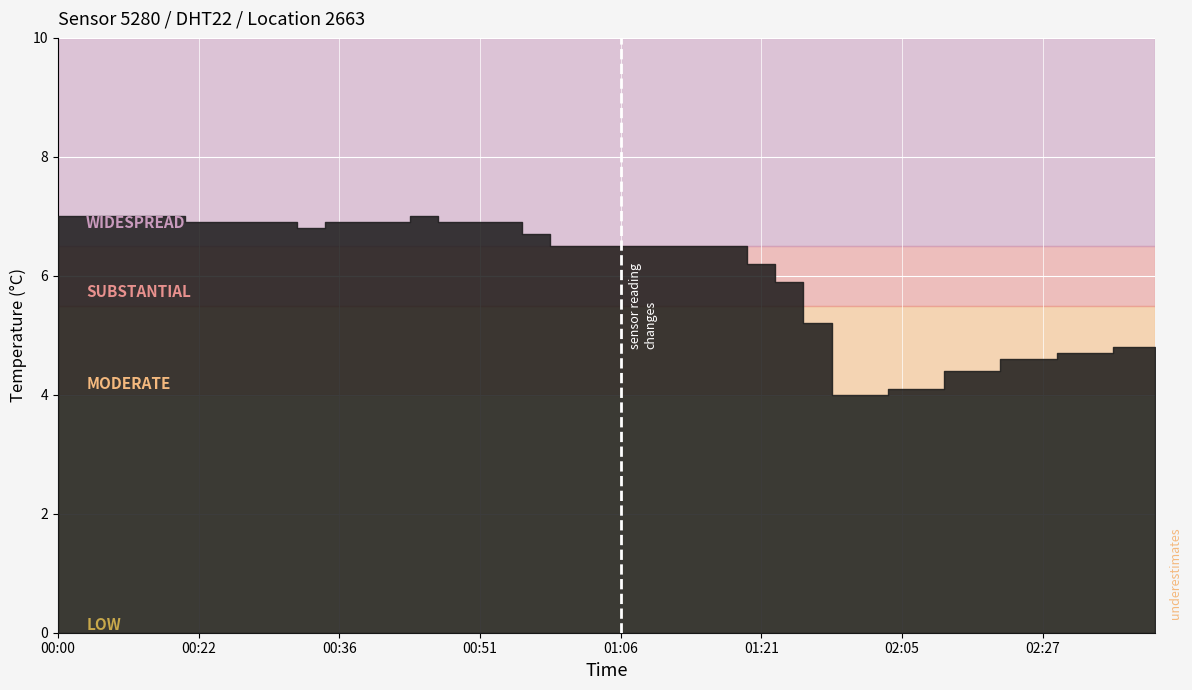

The value at 01:13 is 6.5. True or false?

True